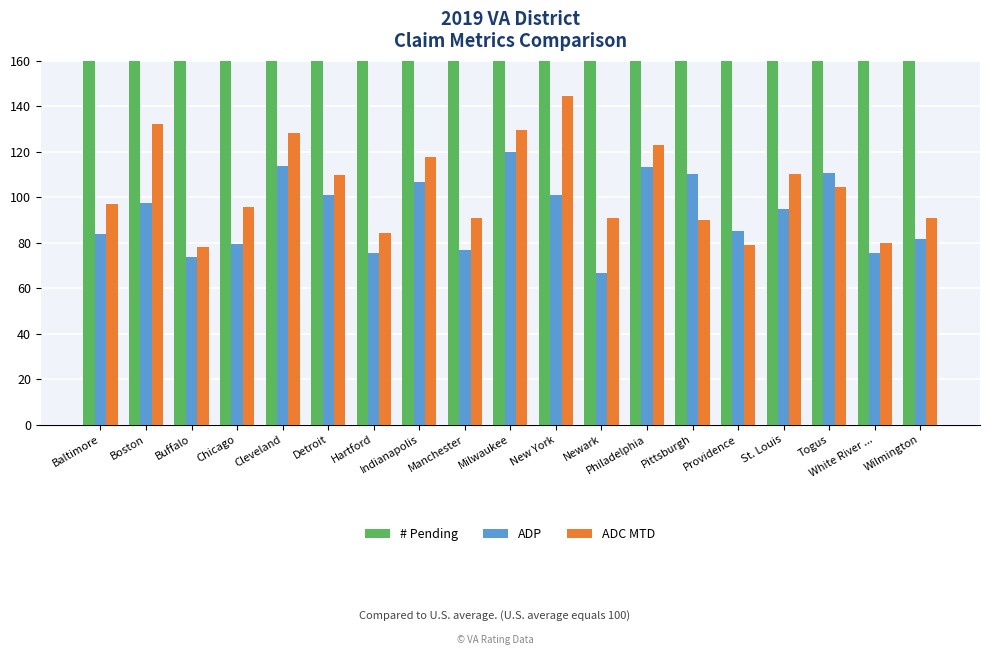

Reading left to right, what are all the values shown in this chart?

# Pending: 760.0	809.0	958.0	843.0	2070.0	1170.0	681.0	1079.0	299.0	3110.0	704.0	284.0	4110.0	558.0	1608.0	1664.0	1333.0	204.0	189.0
ADP: 84.0	97.6	73.8	79.5	113.8	101.0	75.3	106.7	76.6	119.7	101.2	66.7	113.3	110.3	85.1	94.6	110.5	75.4	81.7
ADC MTD: 97.0	132.3	78.0	95.8	128.5	110.0	84.5	117.5	91.1	129.4	144.3	90.9	123.0	89.8	79.0	110.0	104.5	80.0	90.7